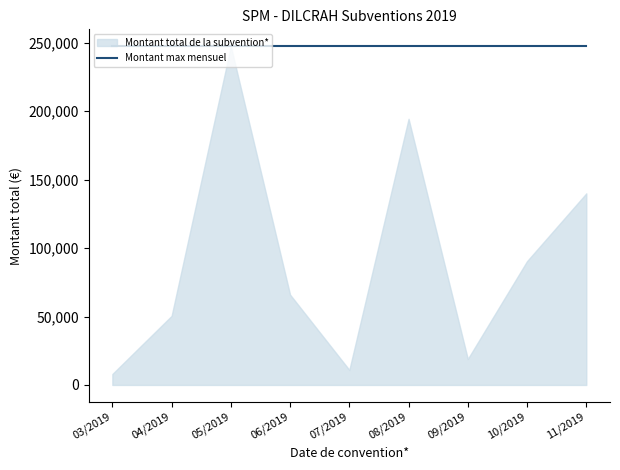

At which label does the data first exceed 10000?

04/2019